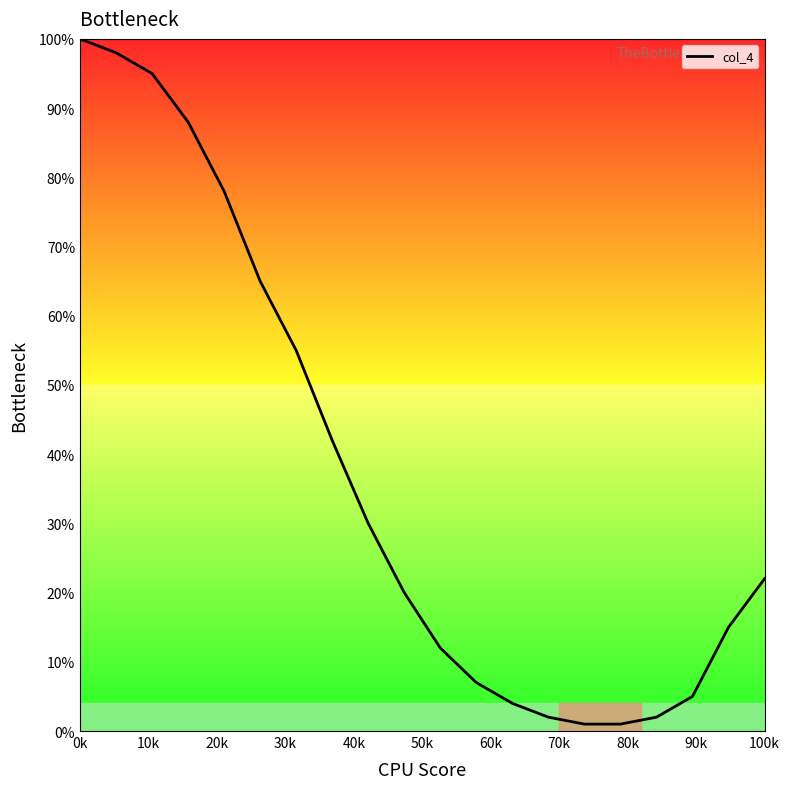

Reading left to right, list all the values displayed in this chart.

100	98	95	88	78	65	55	42	30	20	12	7	4	2	1	1	2	5	15	22